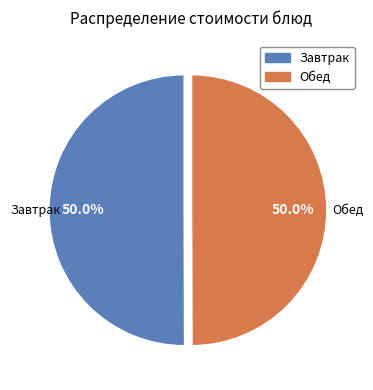

How many segments does this pie chart have?

2